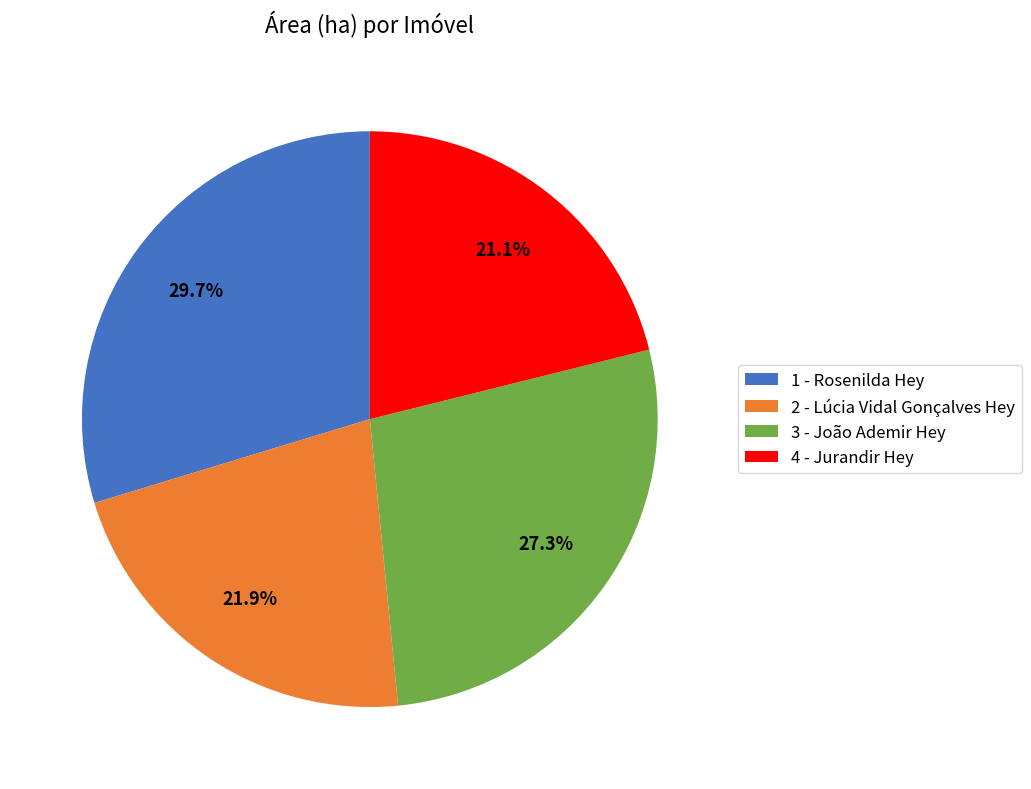

Between 1 - Rosenilda Hey and 2 - Lúcia Vidal Gonçalves Hey, which is larger?

1 - Rosenilda Hey